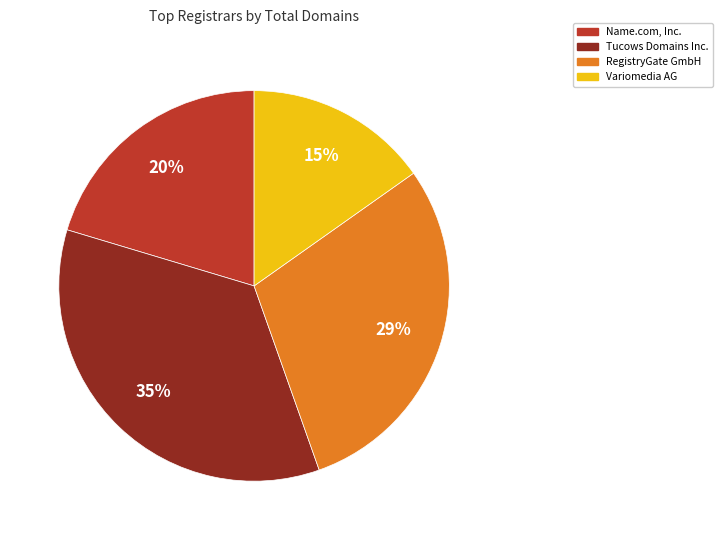

To the nearest percent, what is the difference between the largest and smallest slice percentages?

20%